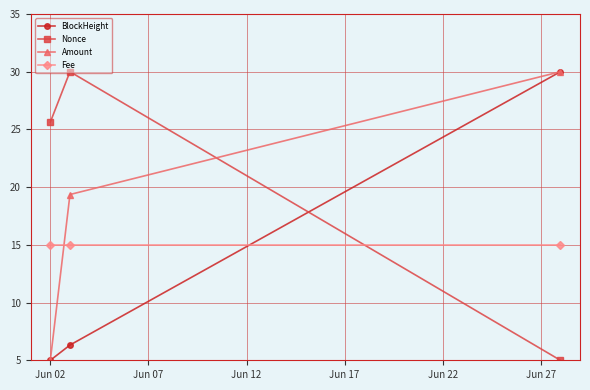

Is this an area chart (filled region under the line)?

No